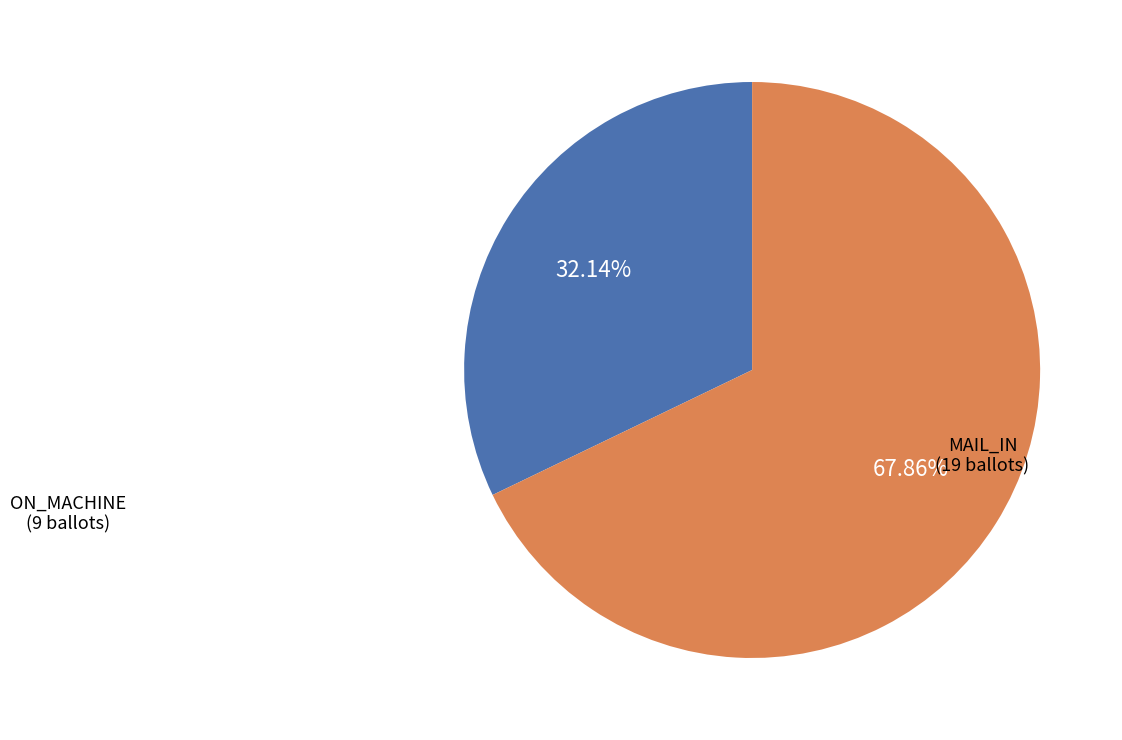

Is it true that MAIL_IN is 68% of the pie?

True